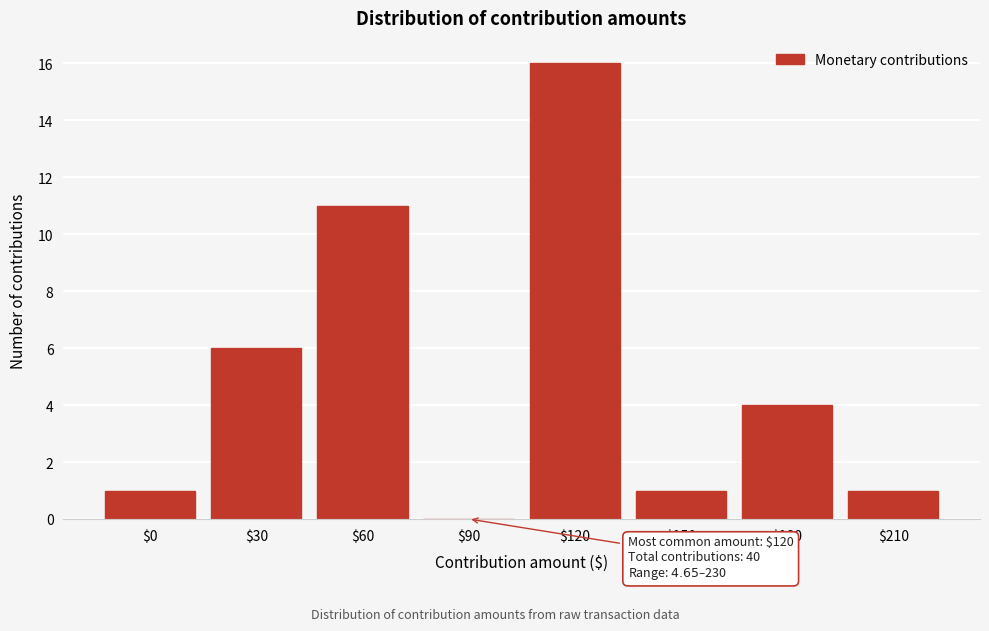

What is the greatest value displayed?

16